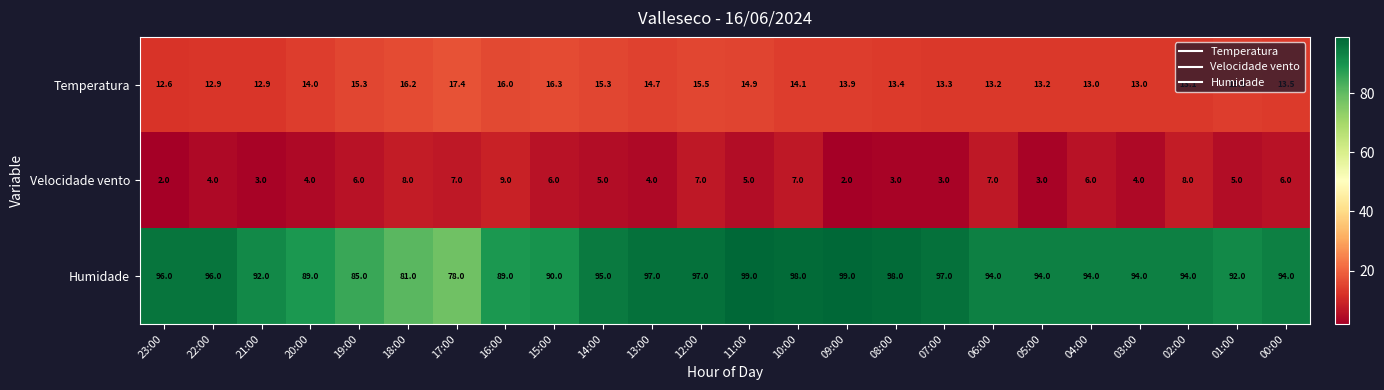

Which series has the widest spread of values?

Humidade